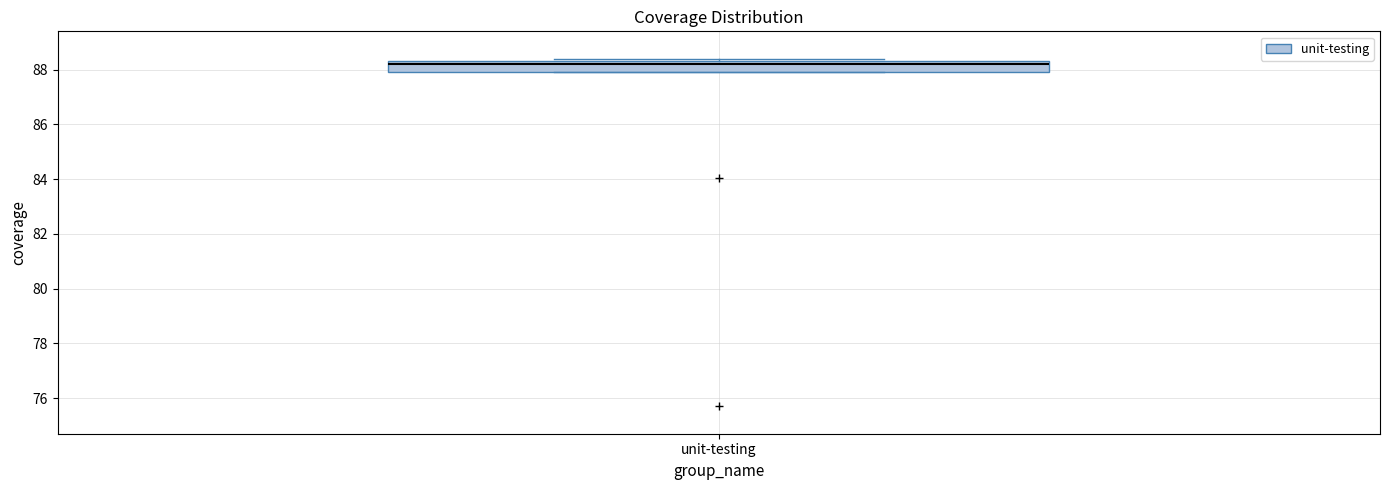

Where is the upper edge of the box for unit-testing on the y-axis? The values are not printed on the chart, so give them approximately, as read against the axis.

88.4